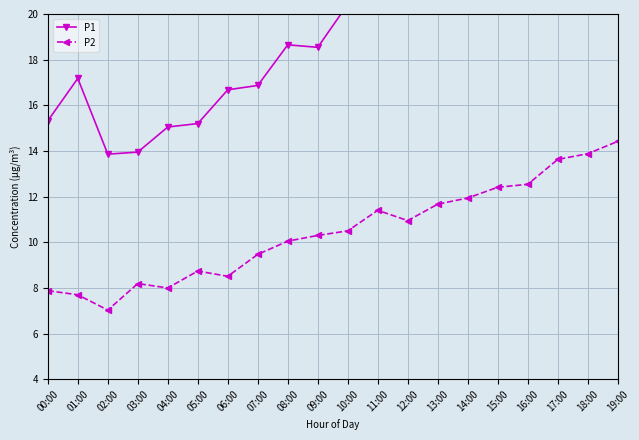

What is the total value across all series at 15:00?

36.4